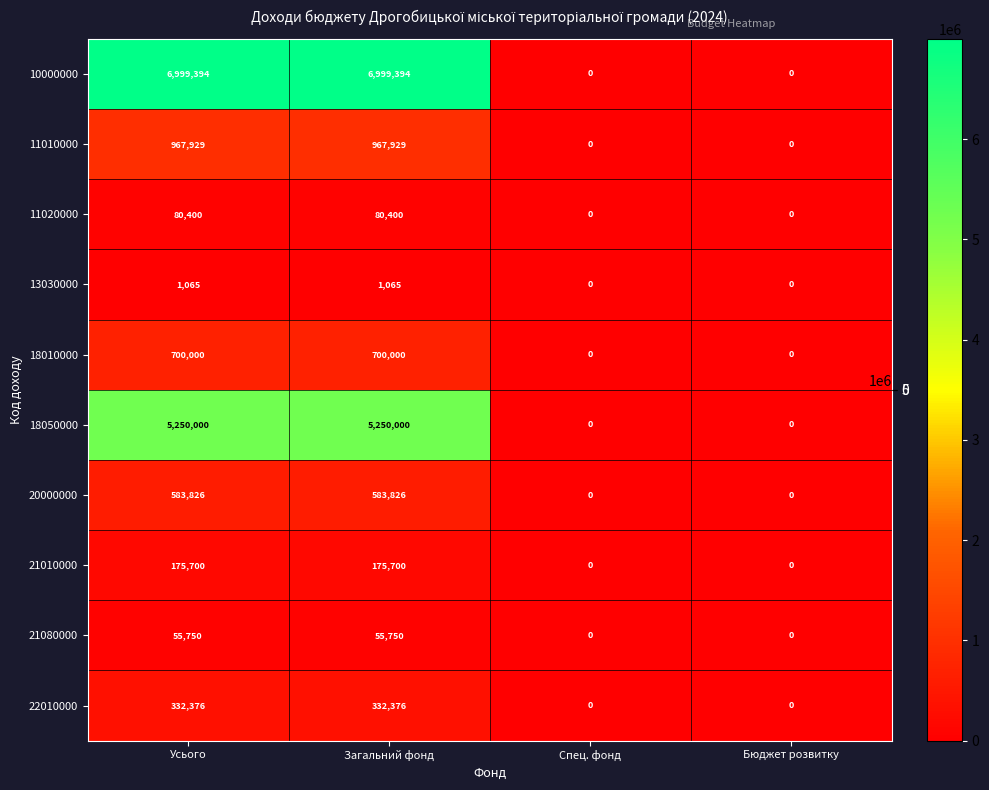

What is the greatest value displayed?

6999394